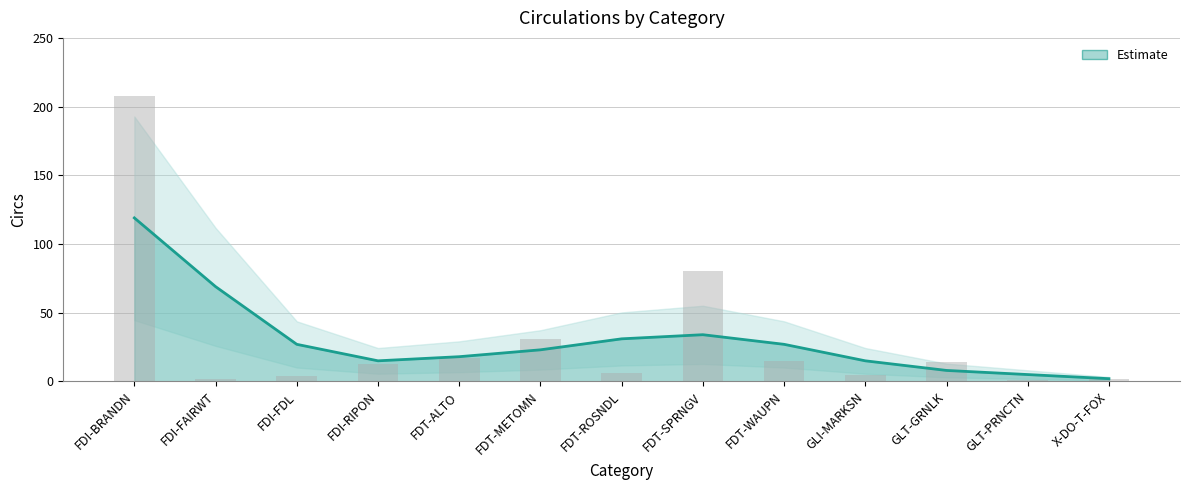

Does the chart contain any negative values?

No